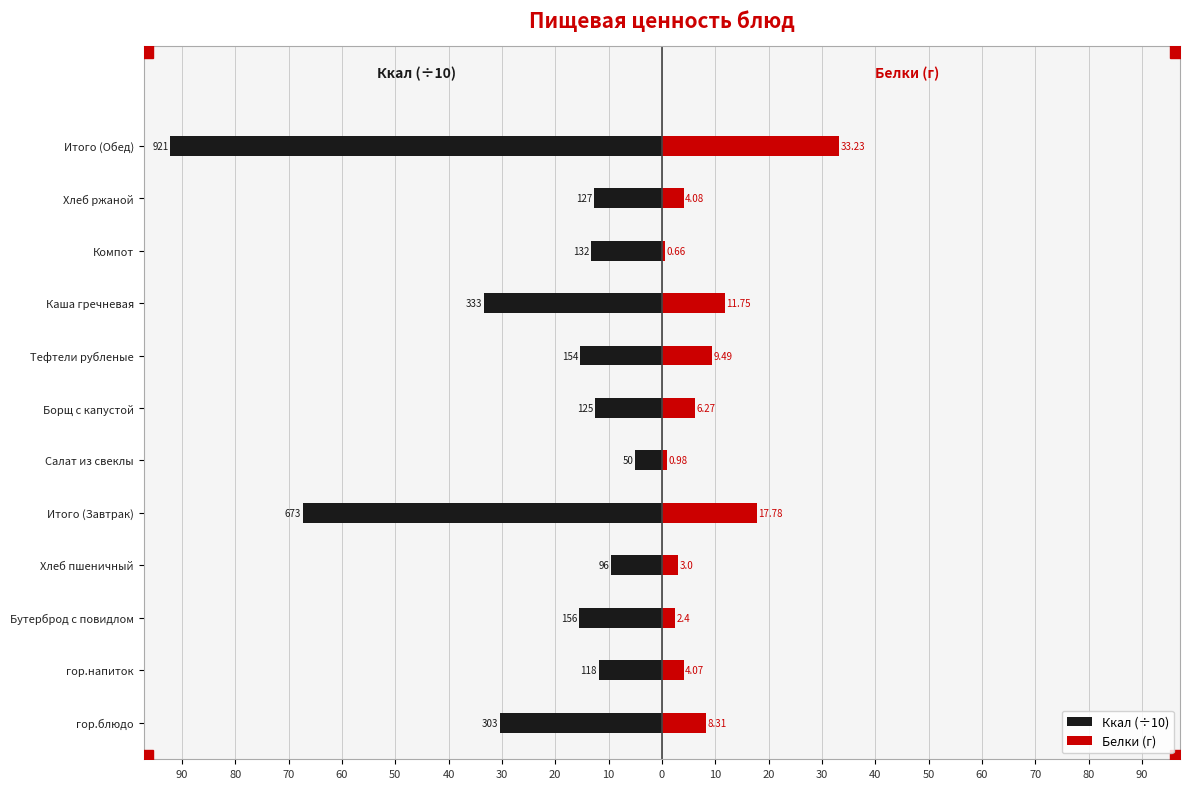

Rank the series at Тефтели рубленые from highest to lowest value.

Белки (г), Ккал (÷10)